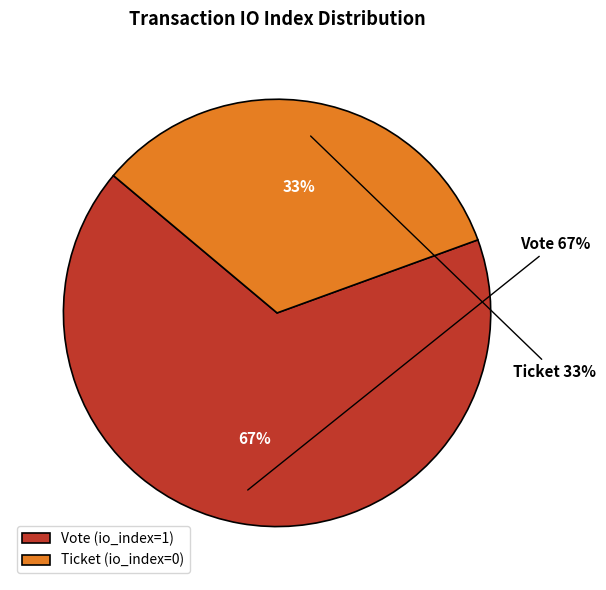

To the nearest percent, what is the average slice percentage?

50%